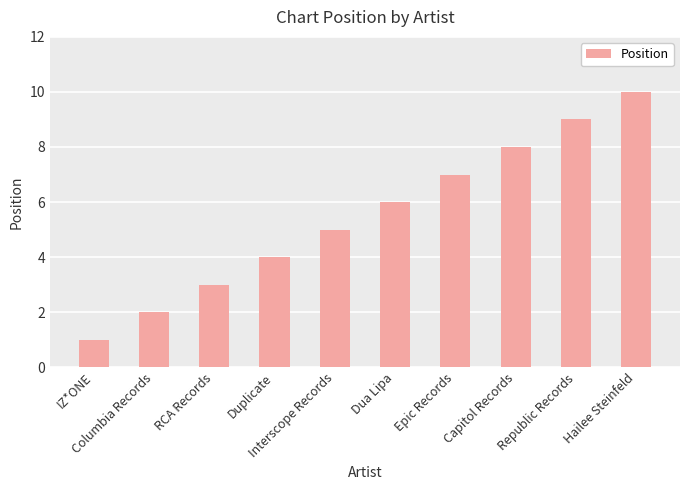

What is the average value?

6